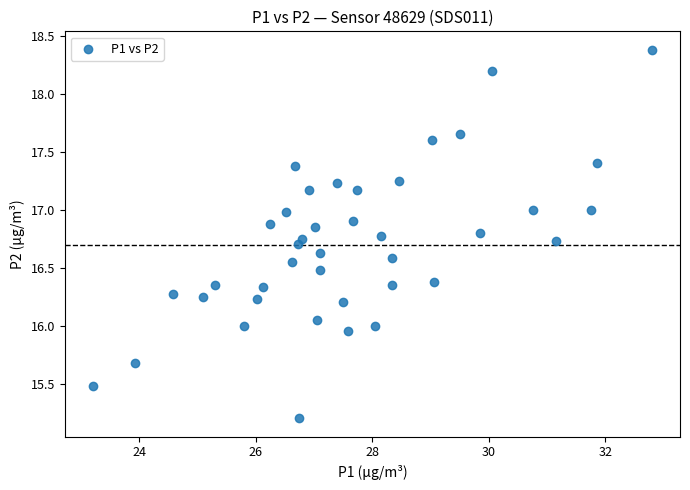

What is the range of Y values (max minus min)?

3.2